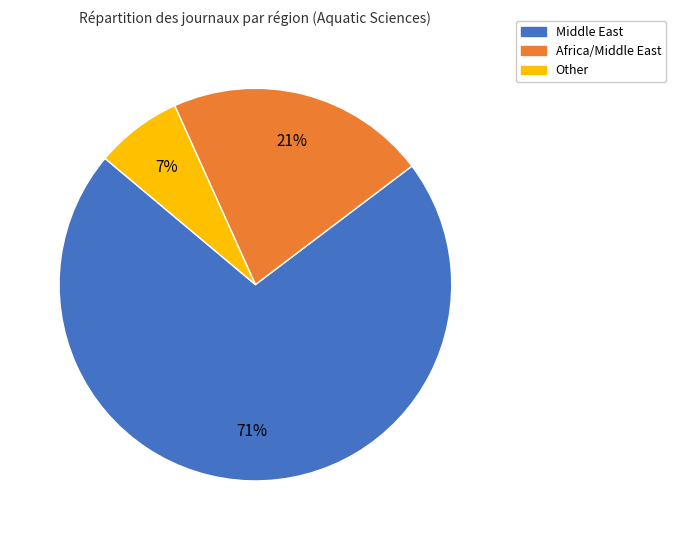

To the nearest percent, what portion does Africa/Middle East represent?

21%